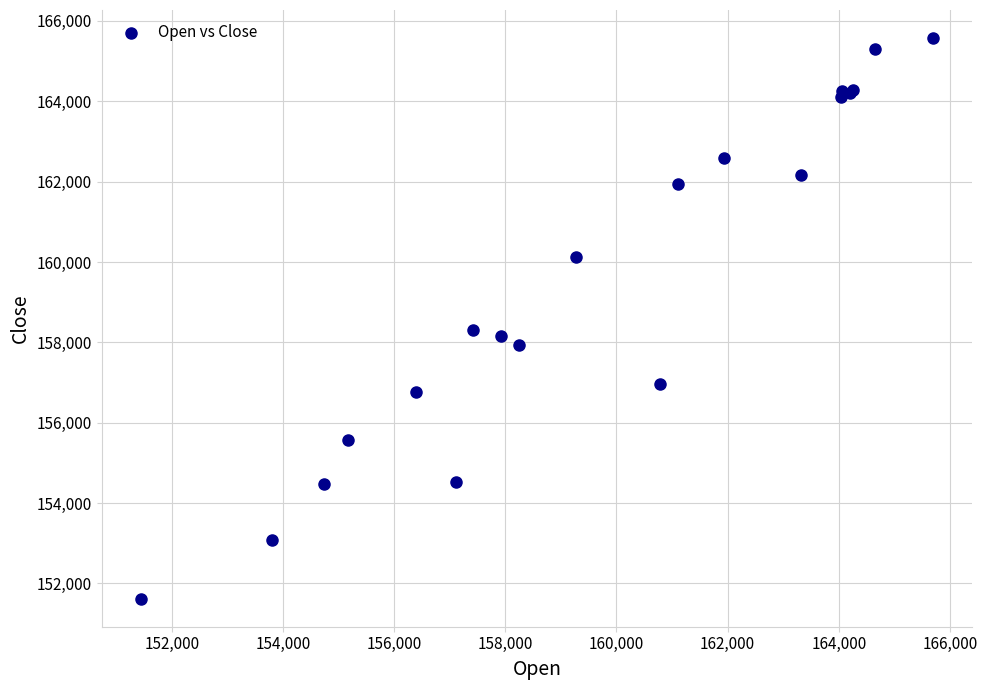

What Y value in the scatter plot is closest to 158597?

158318